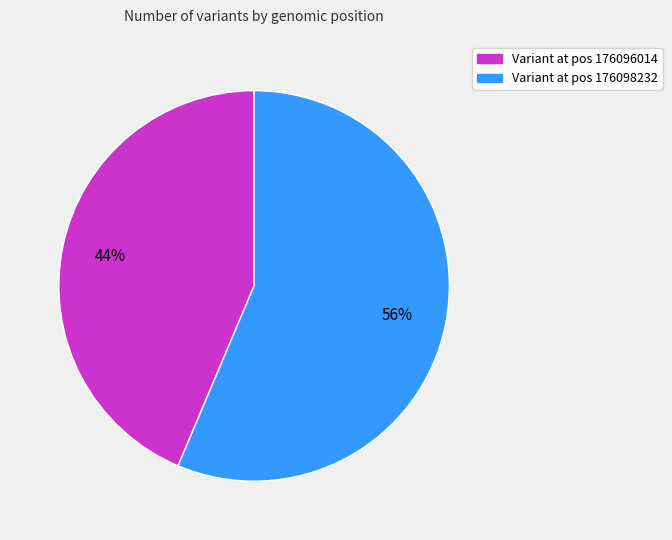

Is there a majority slice in this chart?

Yes